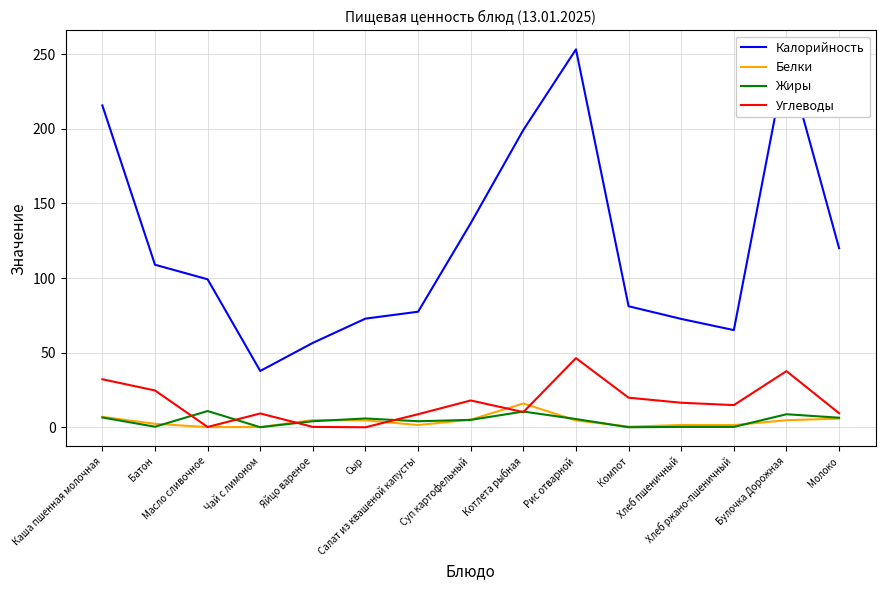

What is the average value of the Калорийность series?

122.9